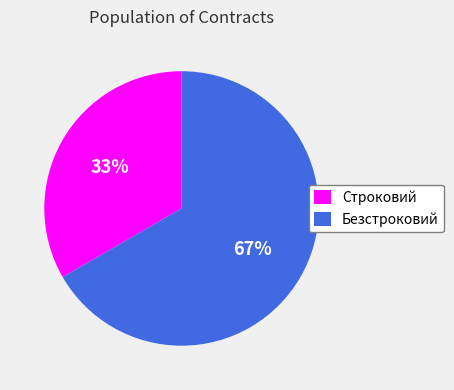

Which slice is the smallest?

Строковий